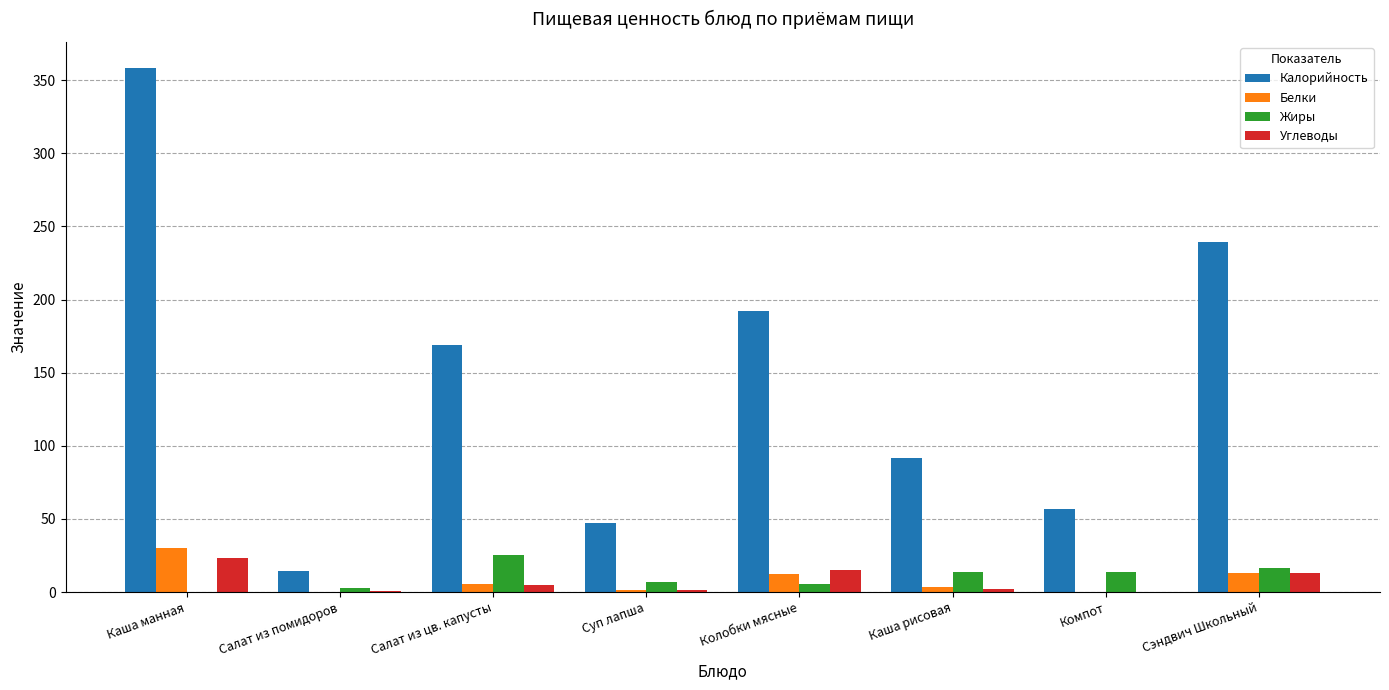

Which series has the largest range (max minus min)?

Калорийность